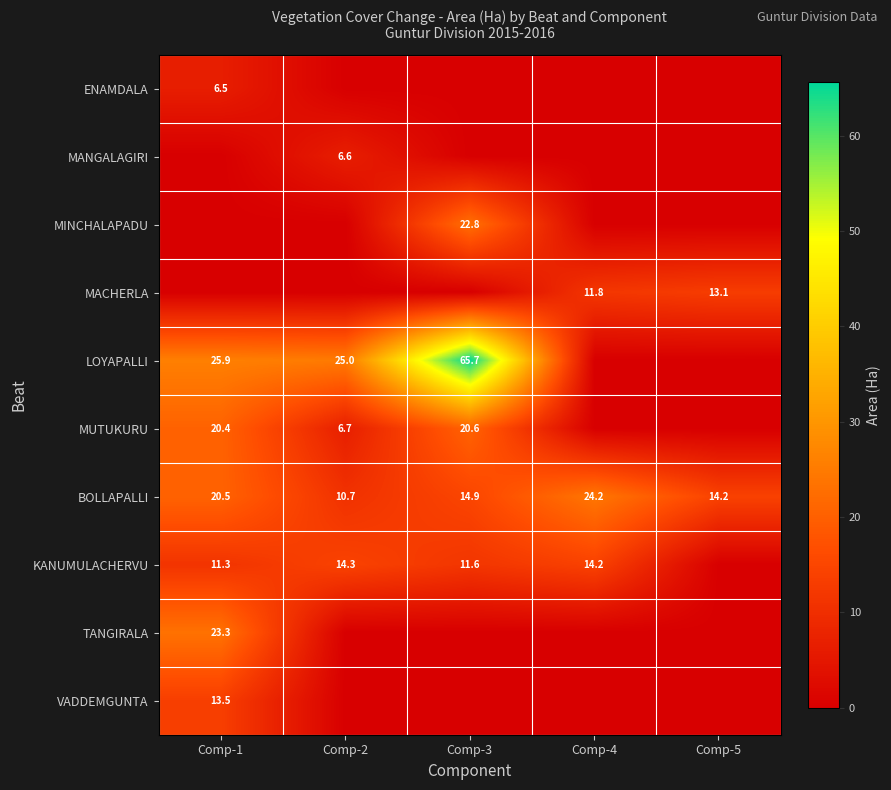

True or false: MACHERLA has a value of 6.4 at Comp-4.

False